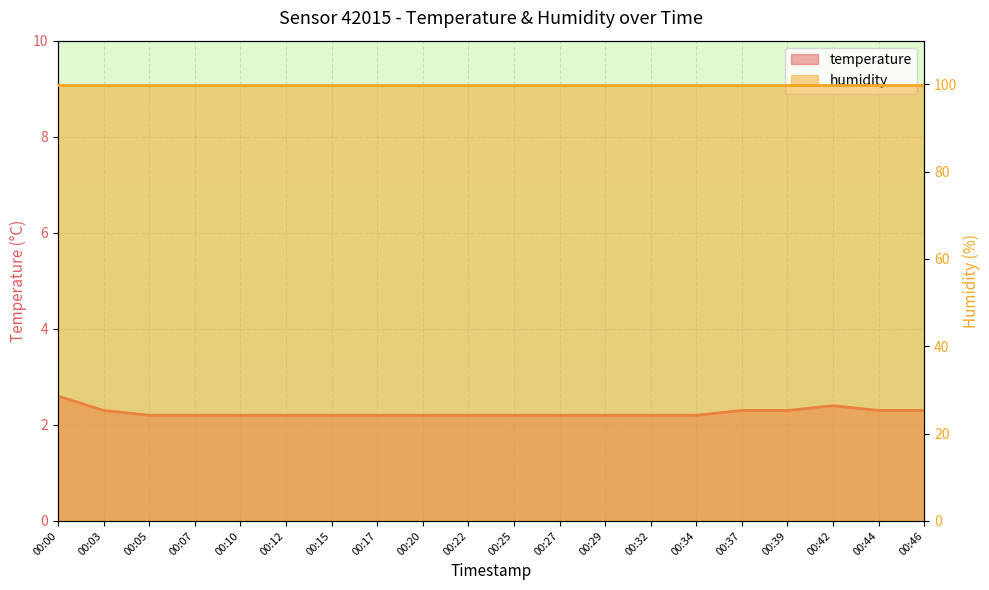

What is the sum of the values at 00:42 and 00:20?

4.6